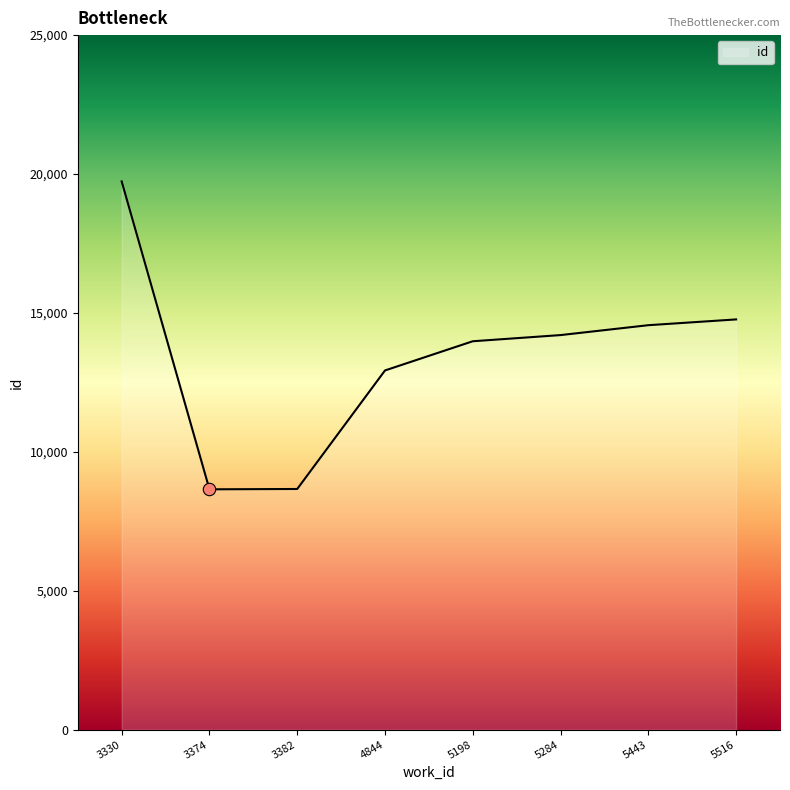

What is the change in value from 3374 to 5443?

+5908